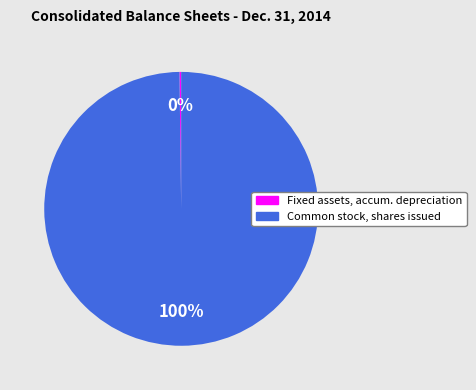

Is there any slice that represents more than half of the pie?

Yes